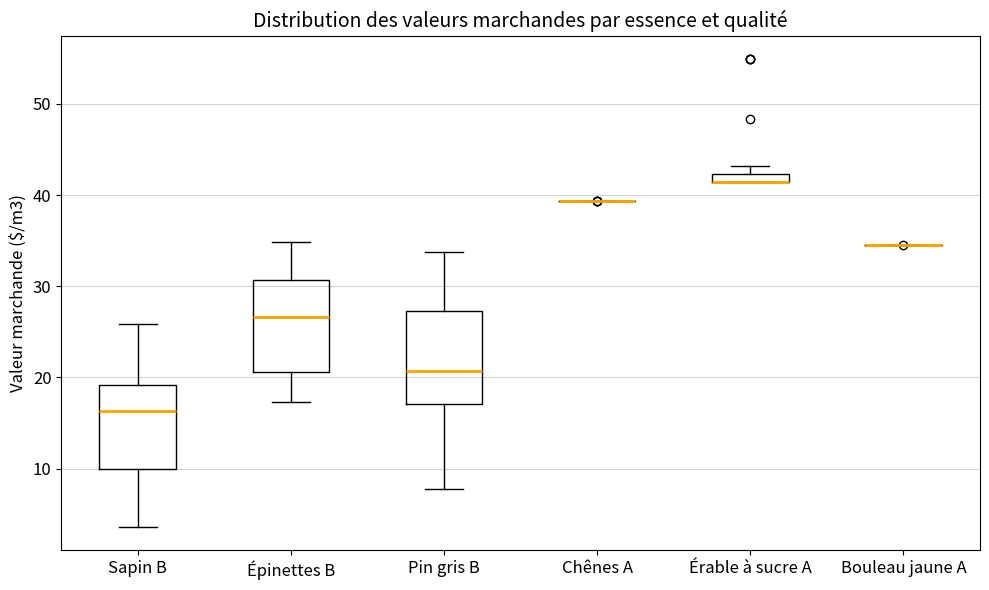

Where is the upper edge of the box for Pin gris B on the y-axis? The values are not printed on the chart, so give them approximately, as read against the axis.

27